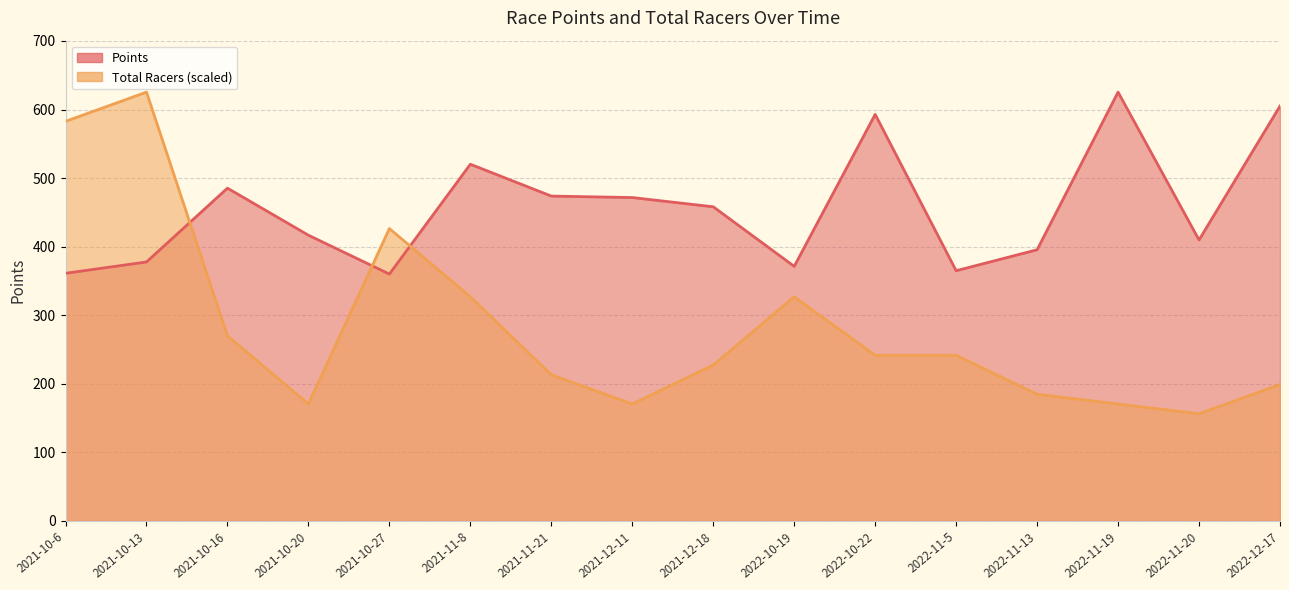

Reading left to right, extract all data points from this chart.

Points: 361.2	377.7	485.3	416.7	360.1	520.2	473.8	471.6	458.2	371.3	592.9	364.9	395.5	625.4	409.8	605.1
Total Racers: 582.8	625.4	270.1	170.6	426.4	326.9	213.2	170.6	227.4	326.9	241.6	241.6	184.8	170.6	156.3	199.0